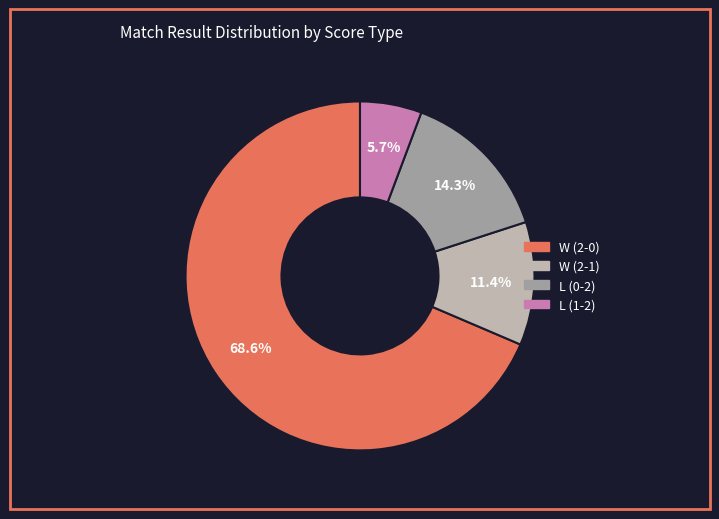

Which has a higher value, W (2-1) or L (1-2)?

W (2-1)